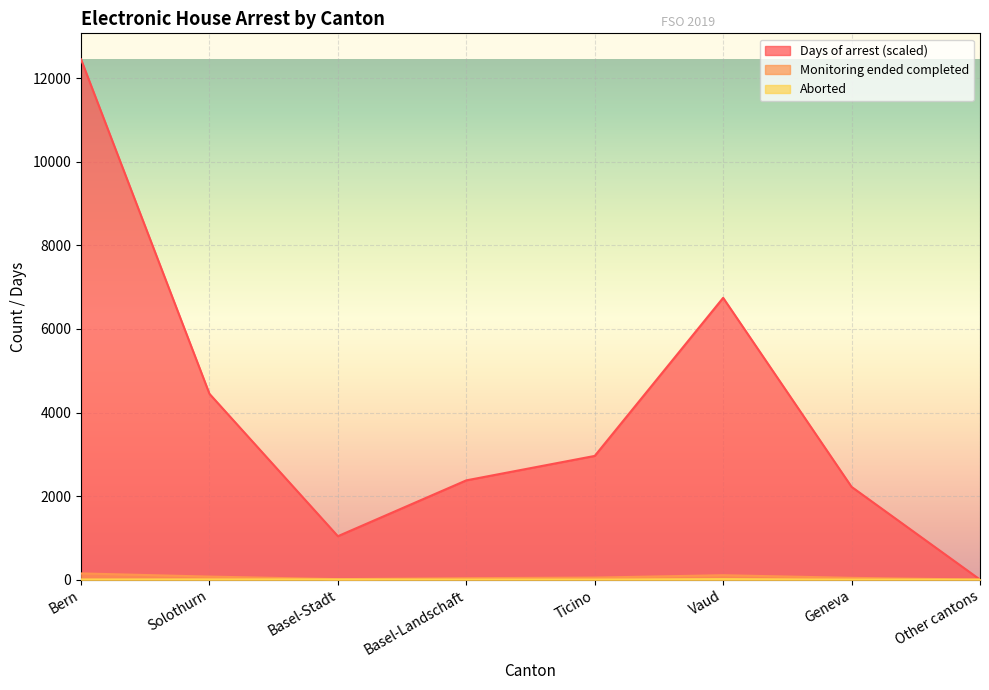

The value of Monitoring ended completed at Solothurn is 72. True or false?

True